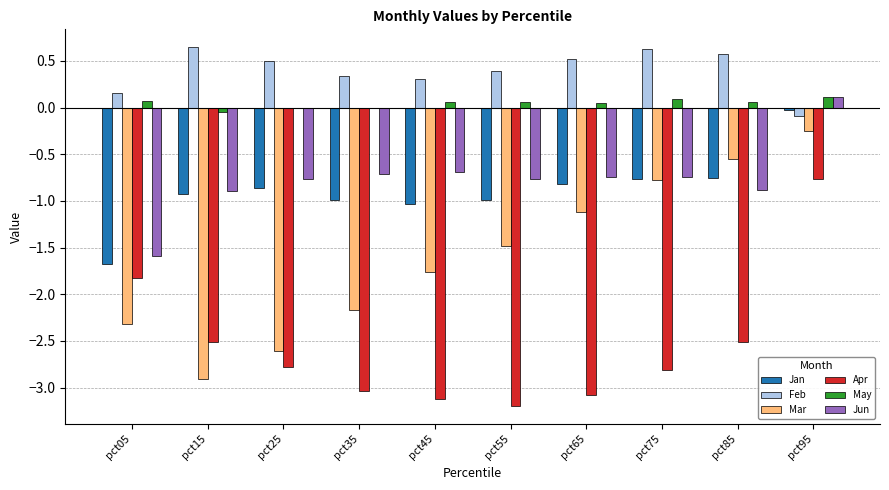

What is the difference between the Apr values at pct85 and pct05?

0.7